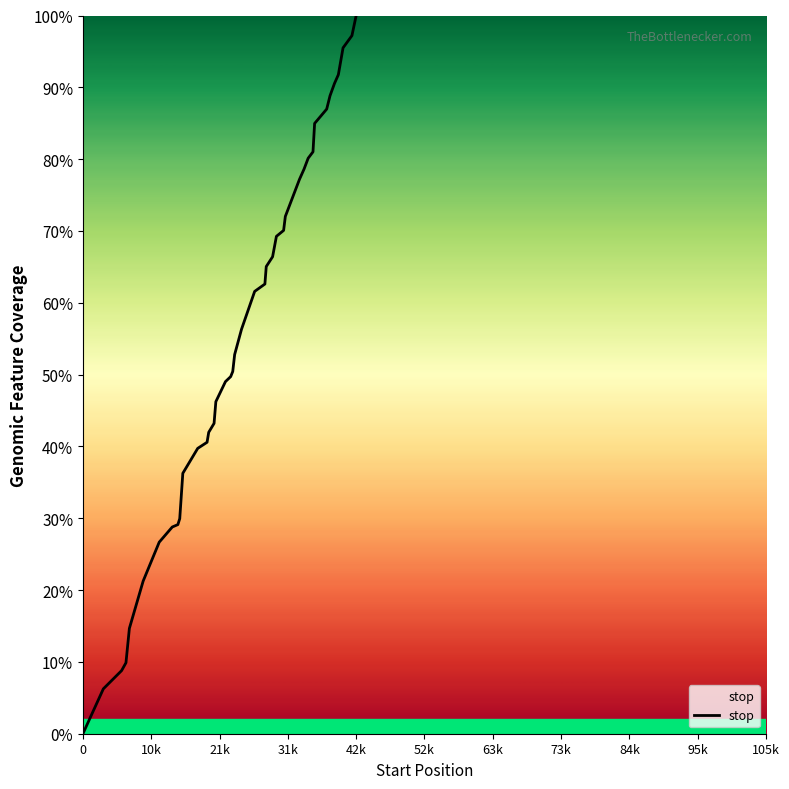

What is the difference between the maximum and minimum values?

100.0